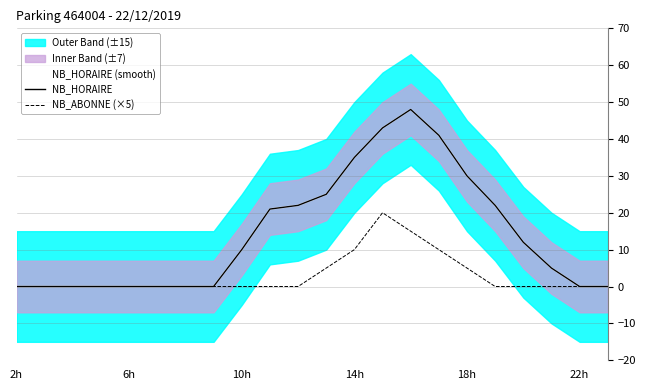

Does the chart have visible grid lines?

Yes